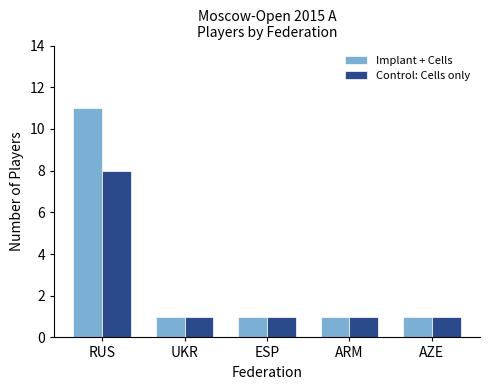

Which series has the largest range (max minus min)?

Implant + Cells